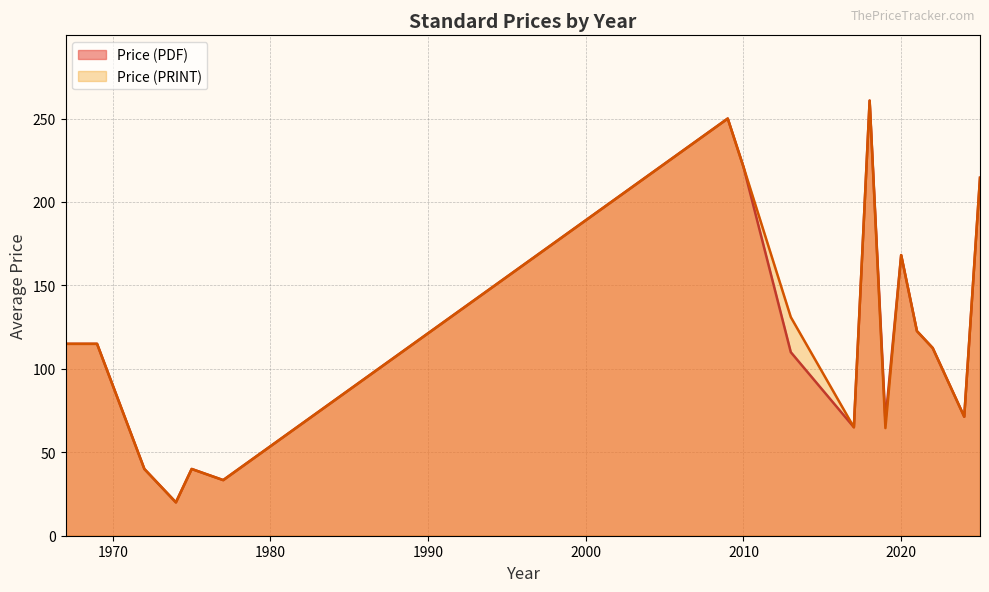

How many lines are shown in the chart?

2